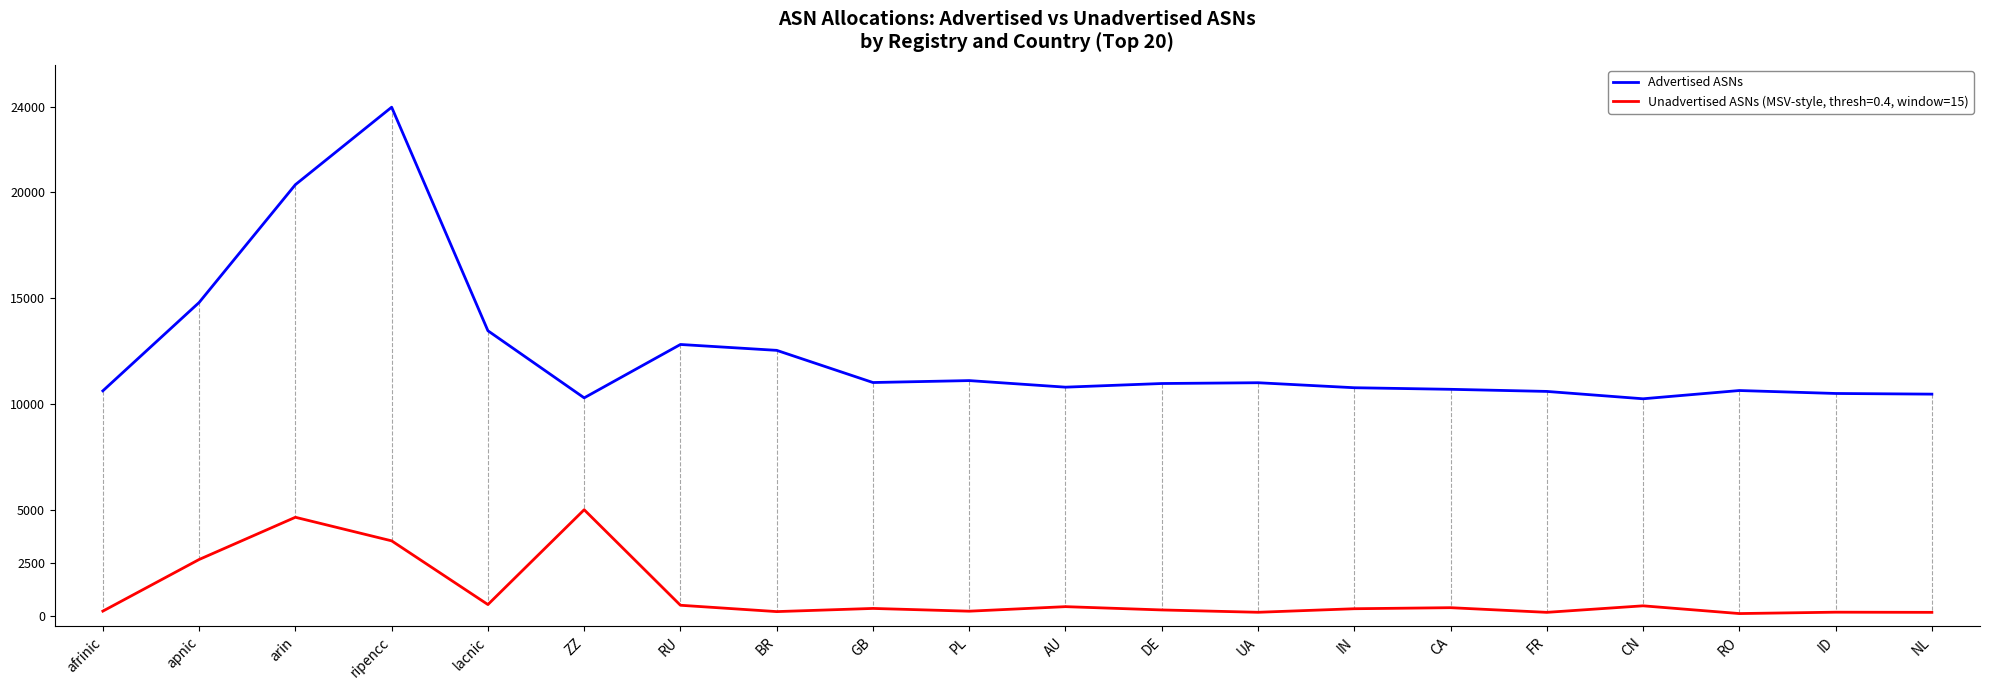

Which series has the largest range (max minus min)?

Advertised ASNs